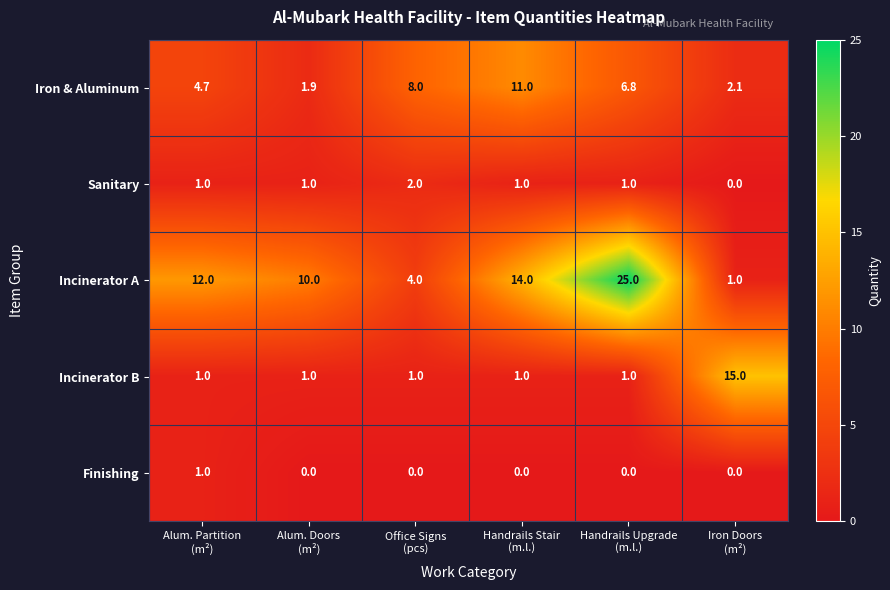

What is the total value across all series at Alum. Partition
(m²)?

19.7